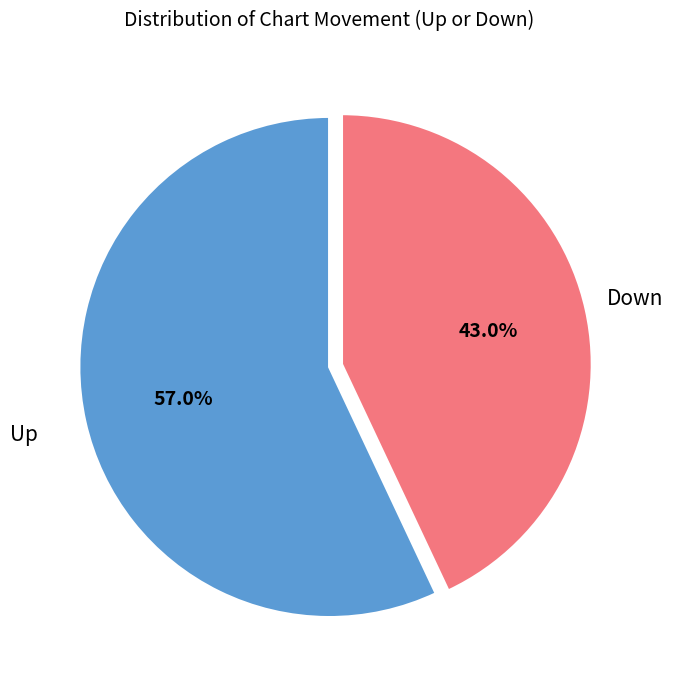

Does any single category account for the majority?

Yes